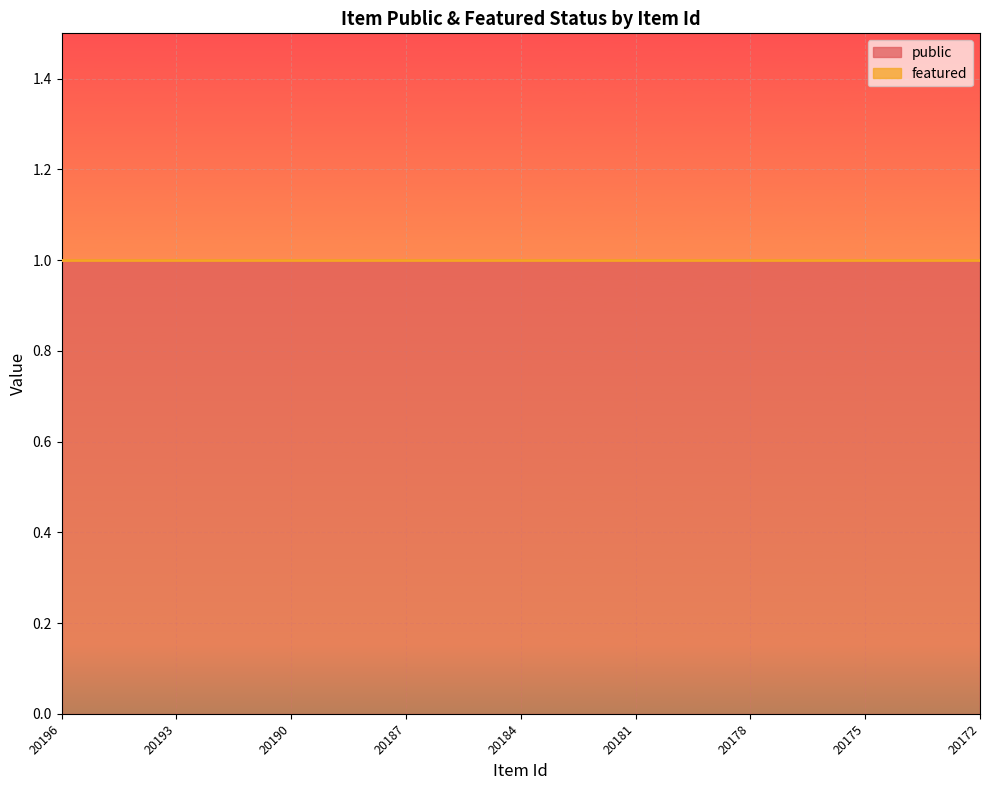

At which label is public closest to 1?

20196